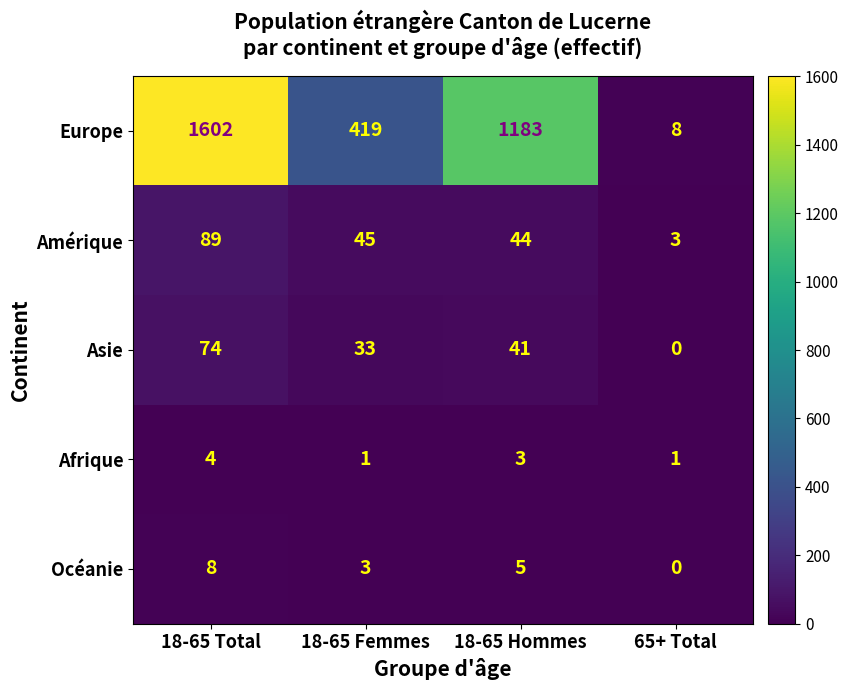

Reading left to right, extract all data points from this chart.

Europe: 1602	419	1183	8
Amérique: 89	45	44	3
Asie: 74	33	41	0
Afrique: 4	1	3	1
Océanie: 8	3	5	0